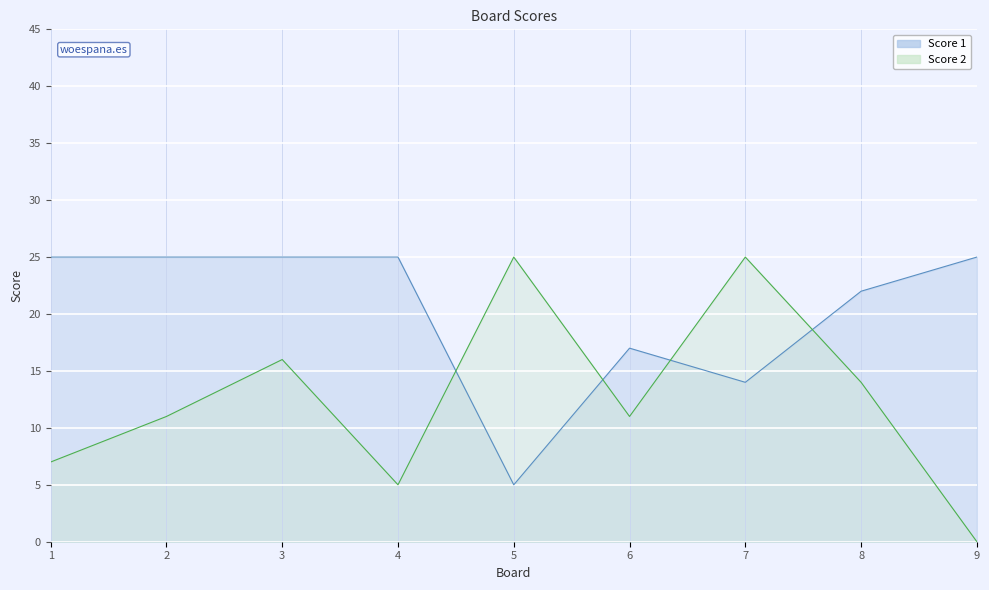

What is the difference between the Score 1 values at 2 and 7?

11